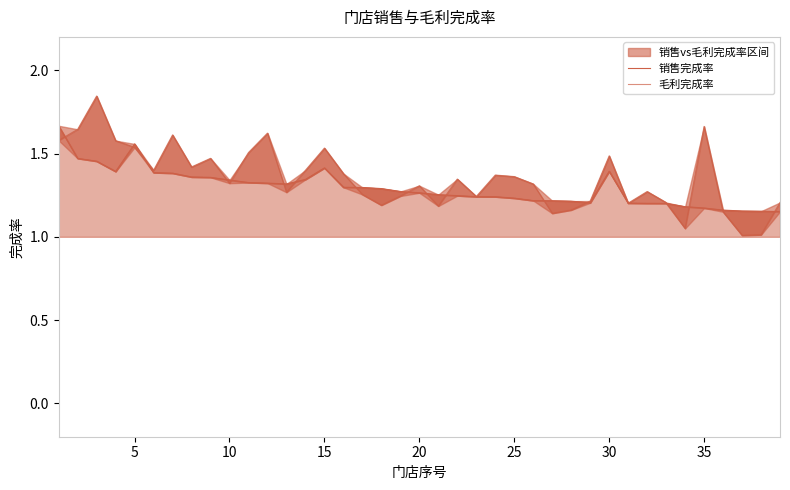

What is the value of the 销售完成率 point at the 6th from the left?

1.4